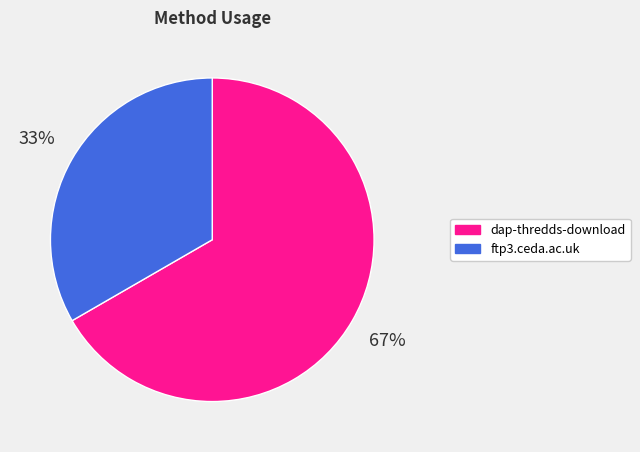

Count the number of slices in the pie.

2